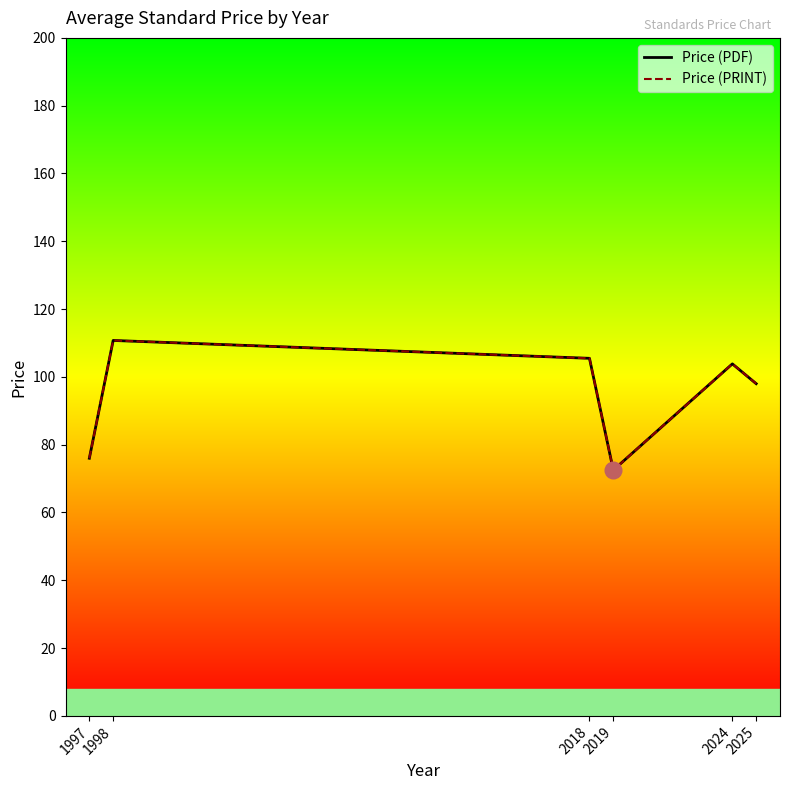

What is the maximum value for Price (PDF)?

110.8